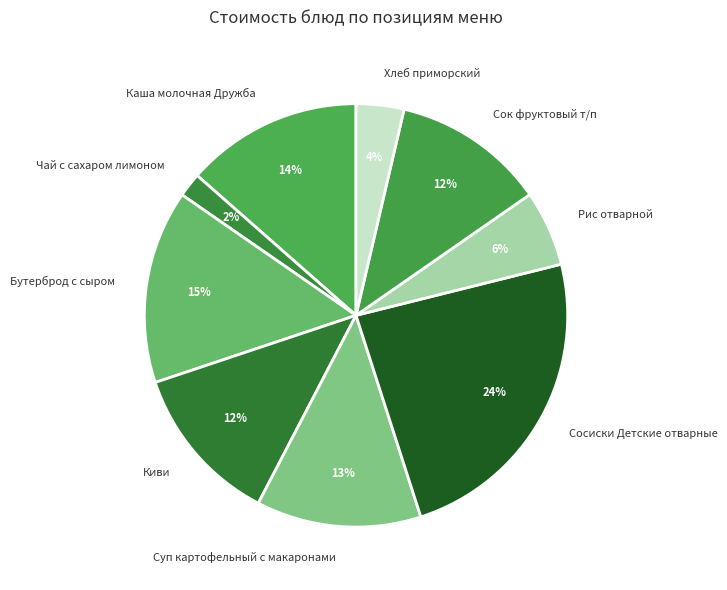

Is it true that Хлеб приморский is 4% of the pie?

True